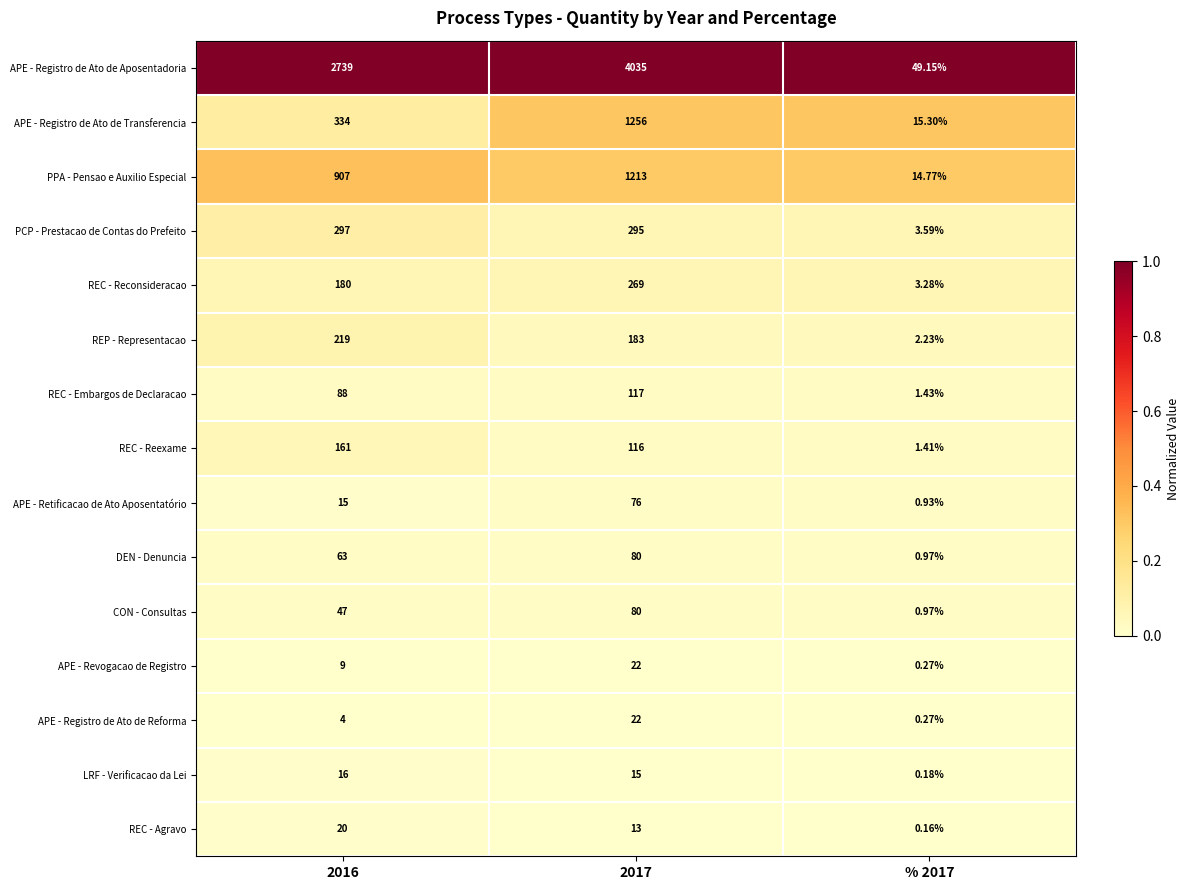

At how many categories does at least one series exceed 0?

3